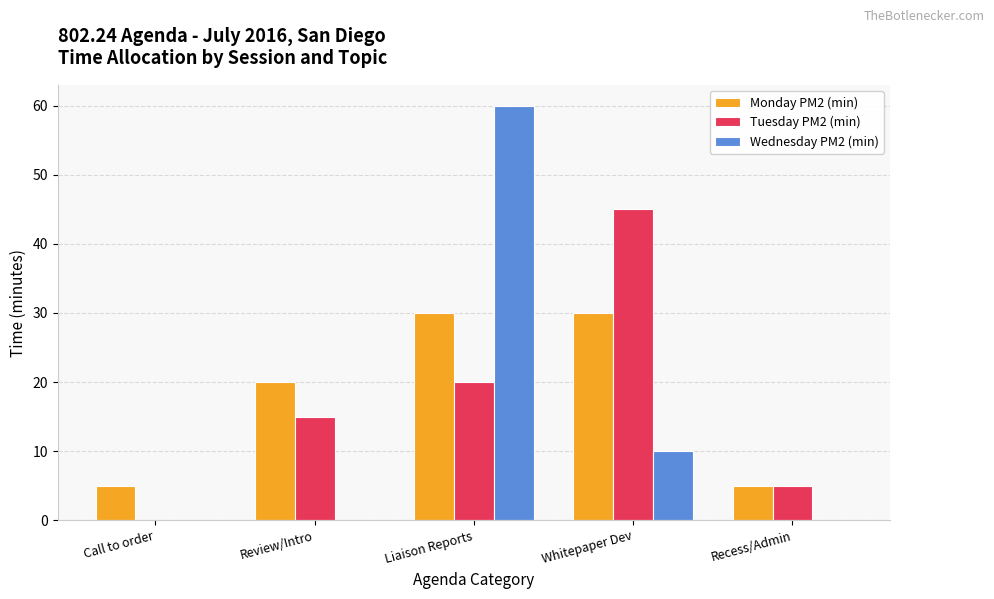

How many distinct data groups are displayed?

3